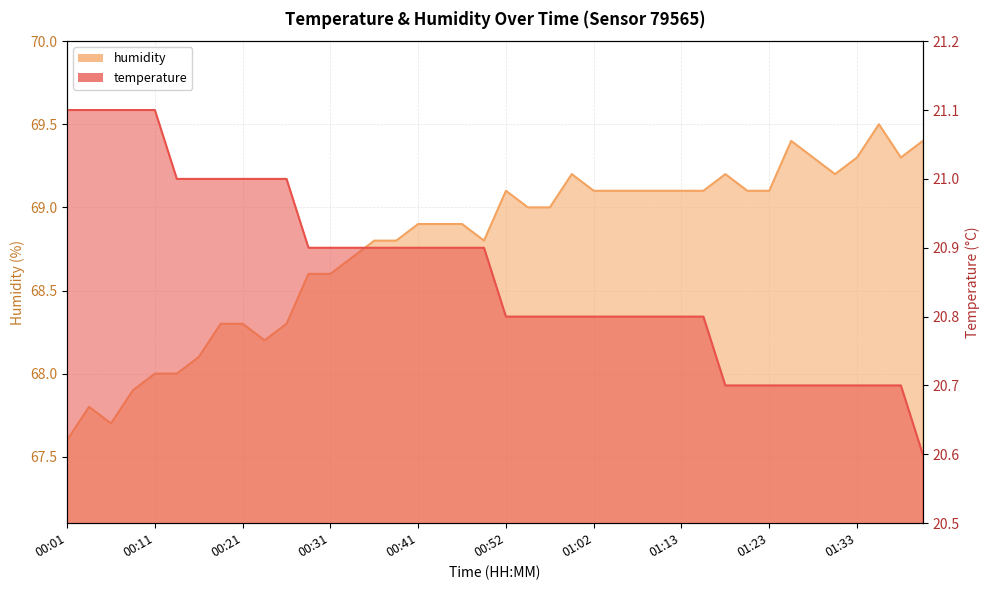

Reading left to right, extract all data points from this chart.

temperature: 00:01=21.1	00:04=21.1	00:06=21.1	00:09=21.1	00:11=21.1	00:14=21.0	00:16=21.0	00:19=21.0	00:21=21.0	00:24=21.0	00:26=21.0	00:29=20.9	00:31=20.9	00:34=20.9	00:36=20.9	00:39=20.9	00:41=20.9	00:44=20.9	00:47=20.9	00:49=20.9	00:52=20.8	00:54=20.8	00:57=20.8	01:00=20.8	01:02=20.8	01:05=20.8	01:08=20.8	01:10=20.8	01:13=20.8	01:15=20.8	01:18=20.7	01:20=20.7	01:23=20.7	01:25=20.7	01:28=20.7	01:30=20.7	01:33=20.7	01:36=20.7	01:38=20.7	01:41=20.6
humidity: 00:01=67.6	00:04=67.8	00:06=67.7	00:09=67.9	00:11=68.0	00:14=68.0	00:16=68.1	00:19=68.3	00:21=68.3	00:24=68.2	00:26=68.3	00:29=68.6	00:31=68.6	00:34=68.7	00:36=68.8	00:39=68.8	00:41=68.9	00:44=68.9	00:47=68.9	00:49=68.8	00:52=69.1	00:54=69.0	00:57=69.0	01:00=69.2	01:02=69.1	01:05=69.1	01:08=69.1	01:10=69.1	01:13=69.1	01:15=69.1	01:18=69.2	01:20=69.1	01:23=69.1	01:25=69.4	01:28=69.3	01:30=69.2	01:33=69.3	01:36=69.5	01:38=69.3	01:41=69.4